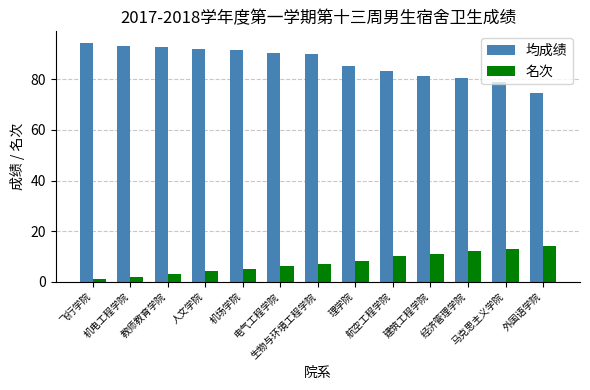

List the series in order of their peak value, lowest first.

名次, 均成绩